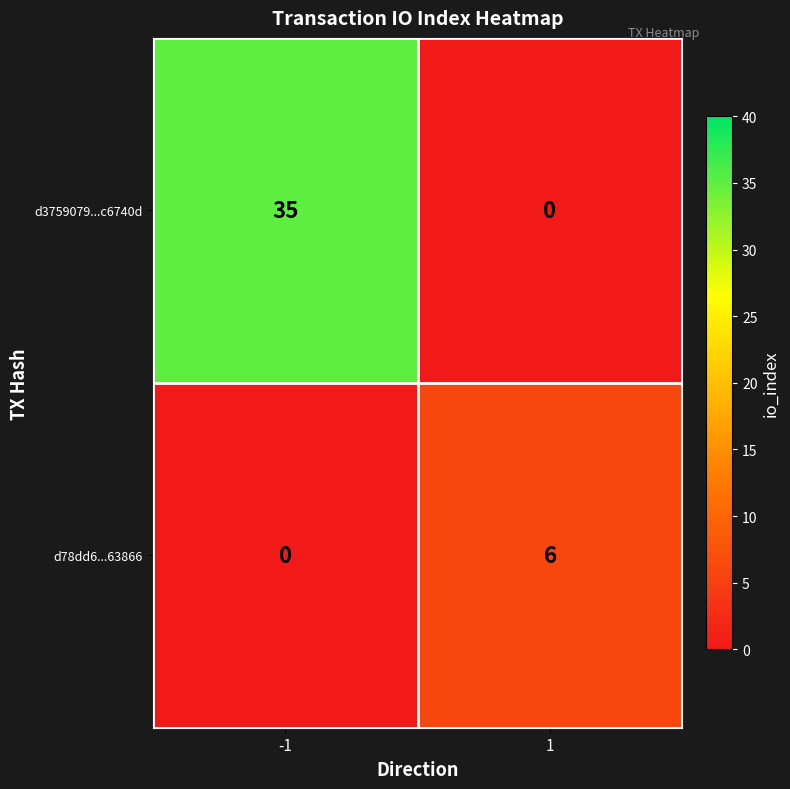

The d3759079...c6740d series shows 0 at 1. True or false?

True